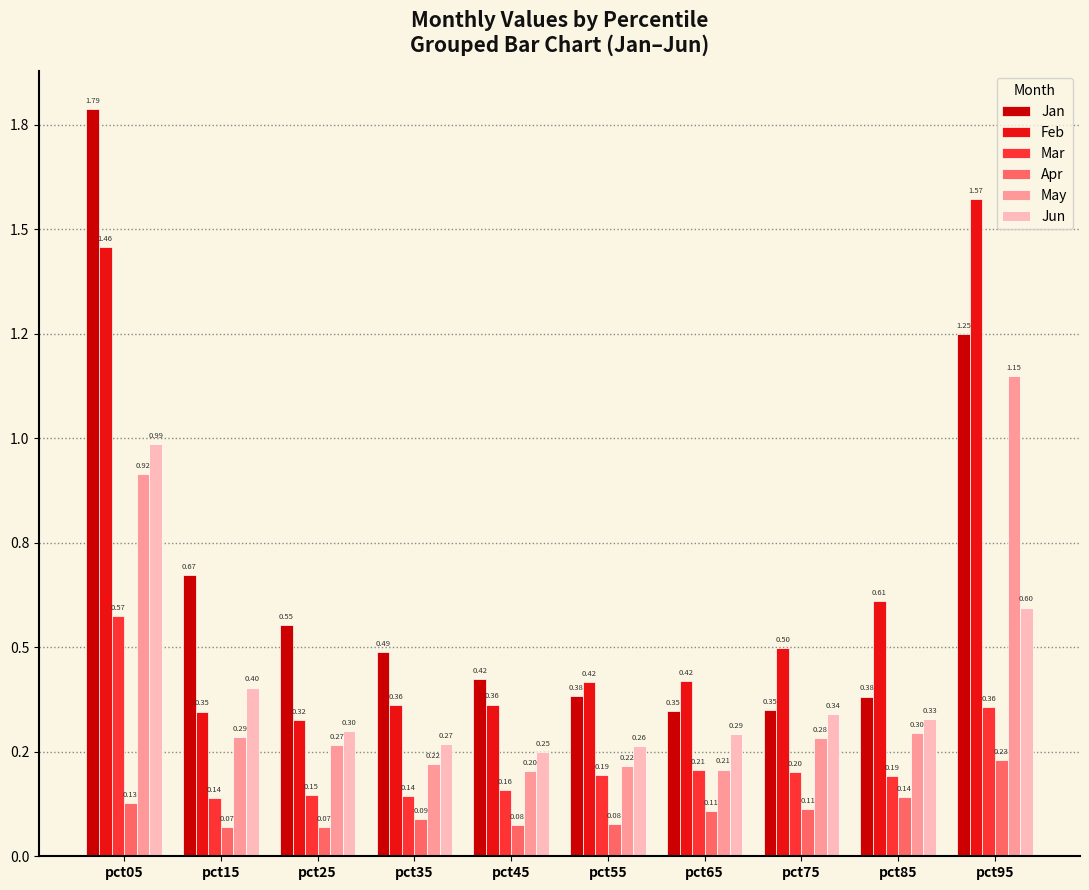

Reading left to right, what are all the values shown in this chart?

Jan: pct05=1.8	pct15=0.7	pct25=0.6	pct35=0.5	pct45=0.4	pct55=0.4	pct65=0.3	pct75=0.3	pct85=0.4	pct95=1.2
Feb: pct05=1.5	pct15=0.3	pct25=0.3	pct35=0.4	pct45=0.4	pct55=0.4	pct65=0.4	pct75=0.5	pct85=0.6	pct95=1.6
Mar: pct05=0.6	pct15=0.1	pct25=0.1	pct35=0.1	pct45=0.2	pct55=0.2	pct65=0.2	pct75=0.2	pct85=0.2	pct95=0.4
Apr: pct05=0.1	pct15=0.1	pct25=0.1	pct35=0.1	pct45=0.1	pct55=0.1	pct65=0.1	pct75=0.1	pct85=0.1	pct95=0.2
May: pct05=0.9	pct15=0.3	pct25=0.3	pct35=0.2	pct45=0.2	pct55=0.2	pct65=0.2	pct75=0.3	pct85=0.3	pct95=1.1
Jun: pct05=1.0	pct15=0.4	pct25=0.3	pct35=0.3	pct45=0.3	pct55=0.3	pct65=0.3	pct75=0.3	pct85=0.3	pct95=0.6